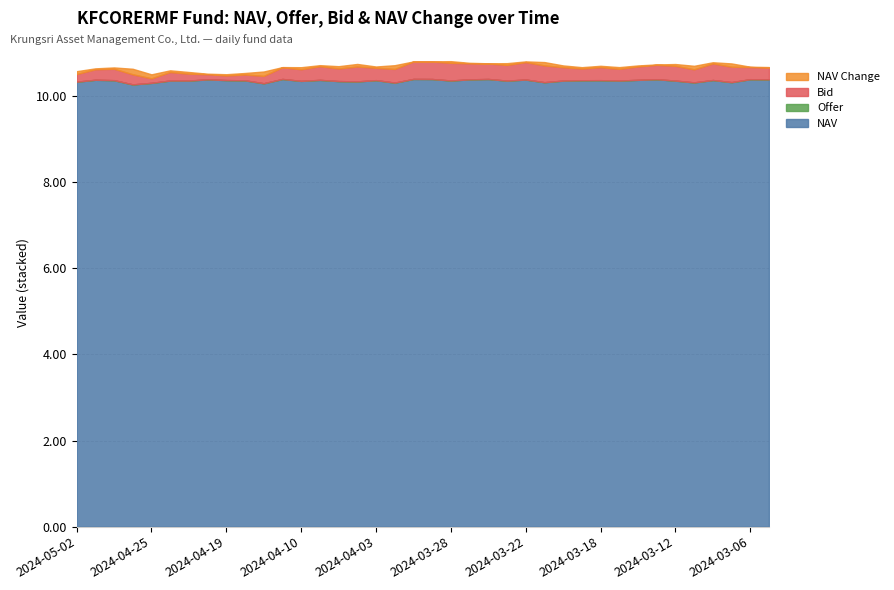

Rank the categories by Bid value from lowest to highest.

2024-04-01, 2024-03-29, 2024-04-25, 2024-04-19, 2024-04-22, 2024-04-18, 2024-04-23, 2024-04-17, 2024-05-02, 2024-04-24, 2024-04-26, 2024-04-30, 2024-04-29, 2024-04-10, 2024-03-19, 2024-03-15, 2024-04-11, 2024-03-05, 2024-03-06, 2024-04-03, 2024-04-05, 2024-03-11, 2024-03-18, 2024-03-20, 2024-03-14, 2024-04-02, 2024-04-09, 2024-03-13, 2024-03-12, 2024-04-04, 2024-03-07, 2024-03-26, 2024-03-25, 2024-03-27, 2024-03-08, 2024-03-21, 2024-03-22, 2024-03-28